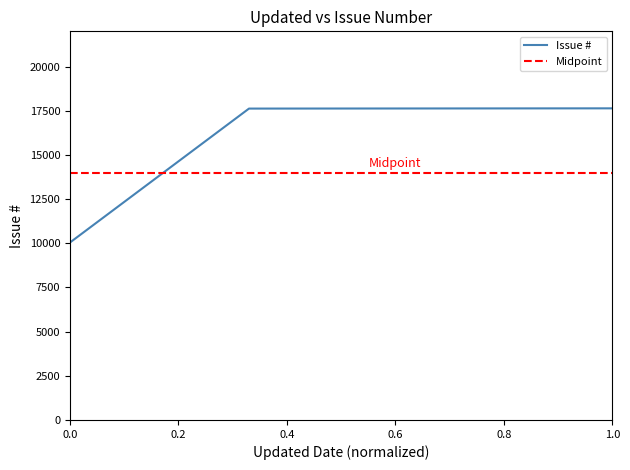

Does the chart display data point markers on the line(s)?

No